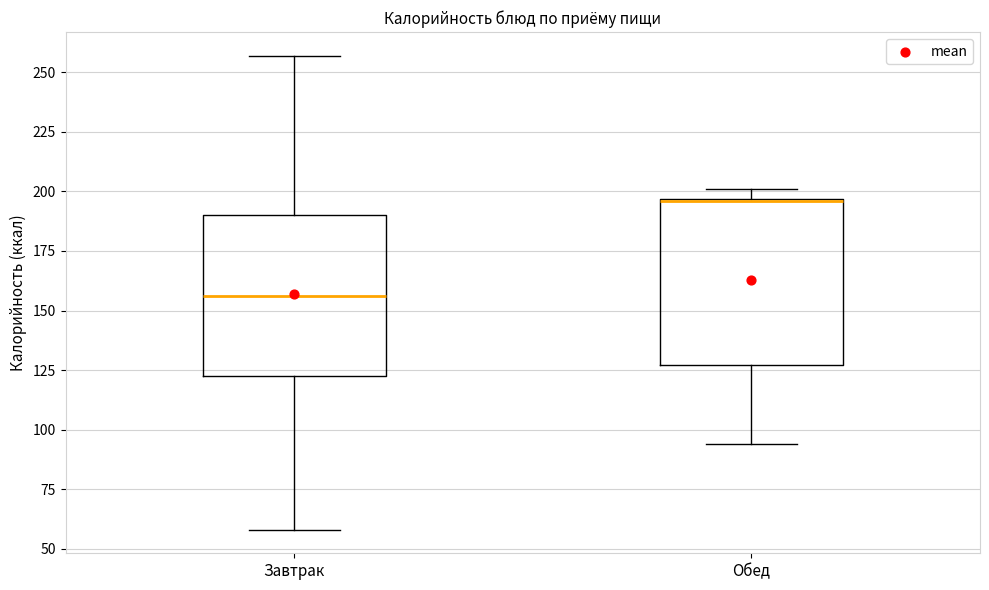

Which box's median line is the highest?

Обед